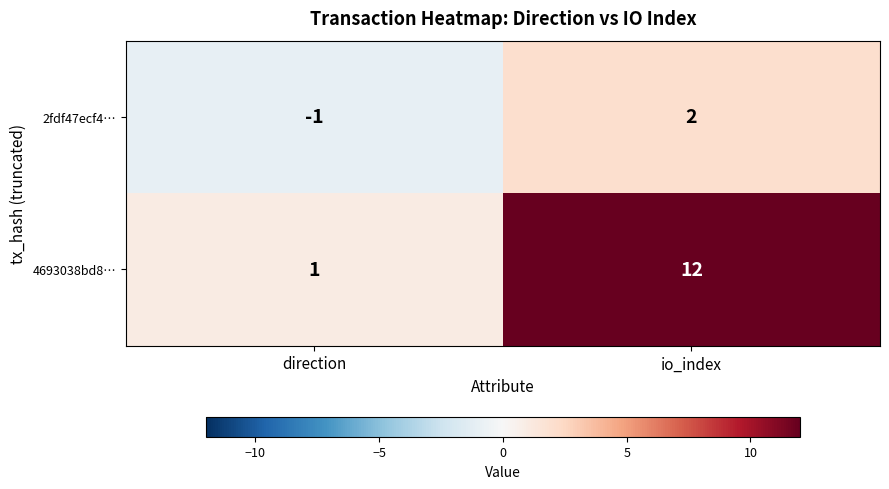

True or false: 2fdf47ecf4… has a value of -1 at direction.

True